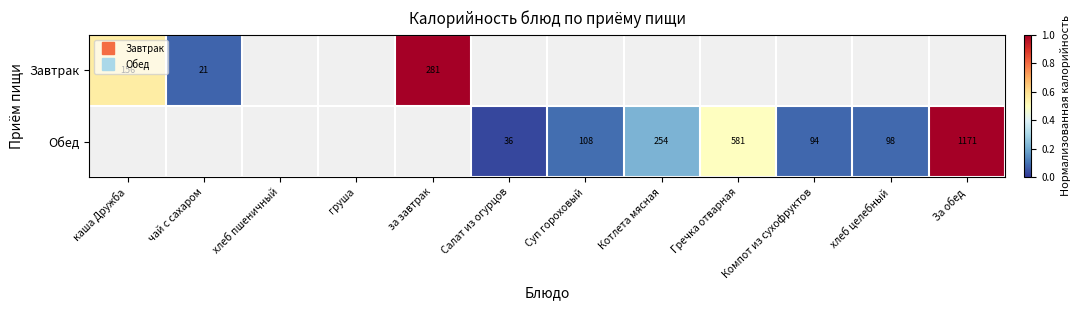

Is the value of Завтрак at За обед greater than the value of Обед at чай с сахаром?

No